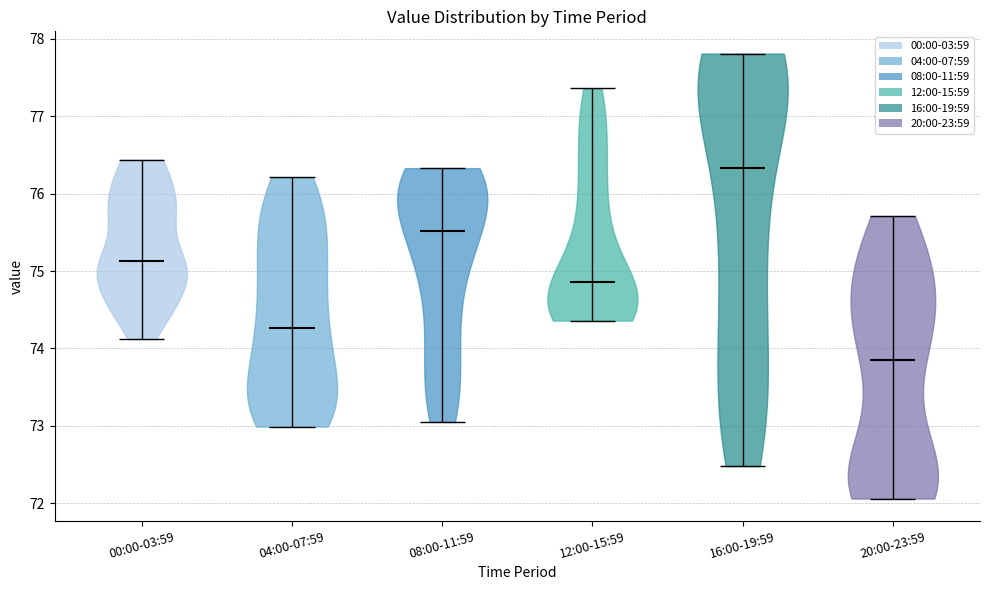

Reading left to right, read every violin against the y-axis: where its median line is, and the lowest and highest points it reaches. The values are not printed on the chart, so give them approximately, as read against the axis.

00:00-03:59: median line 75.1, lowest point 74.1, highest point 76.4
04:00-07:59: median line 74.3, lowest point 73.0, highest point 76.2
08:00-11:59: median line 75.5, lowest point 73.1, highest point 76.3
12:00-15:59: median line 74.9, lowest point 74.4, highest point 77.4
16:00-19:59: median line 76.3, lowest point 72.5, highest point 77.8
20:00-23:59: median line 73.9, lowest point 72.1, highest point 75.7